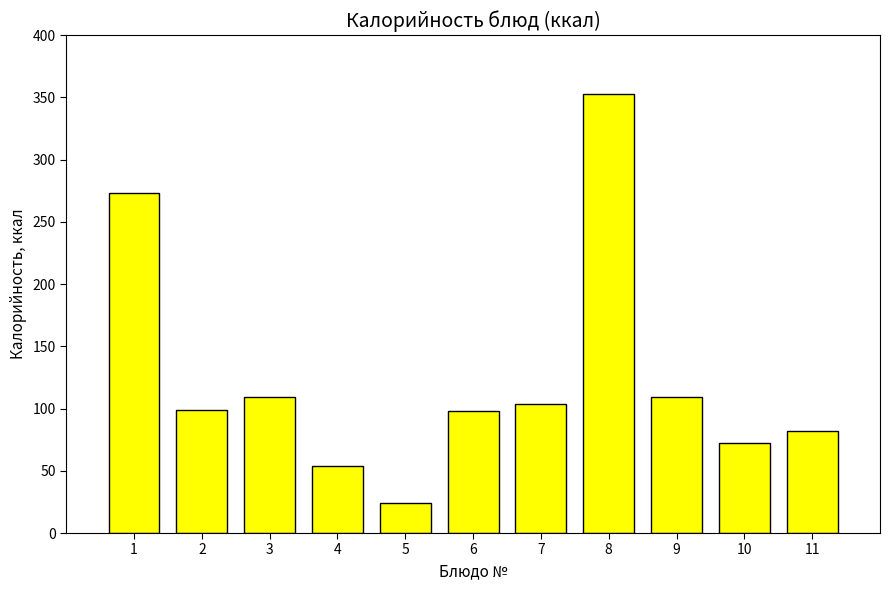

How many categories are shown in the chart?

11